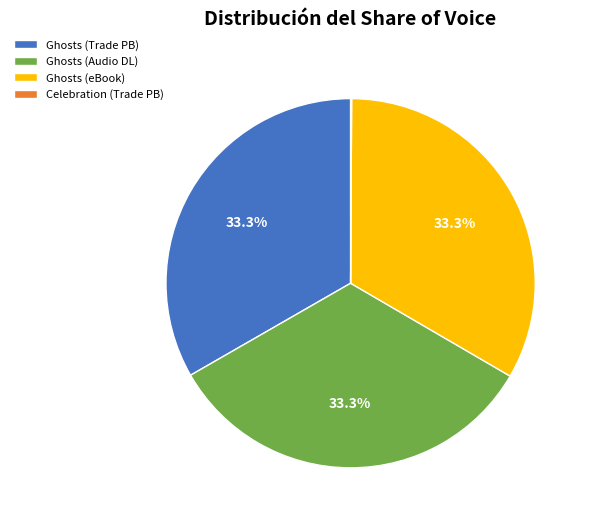

Does Ghosts (Audio DL) account for over 50% of the chart?

No